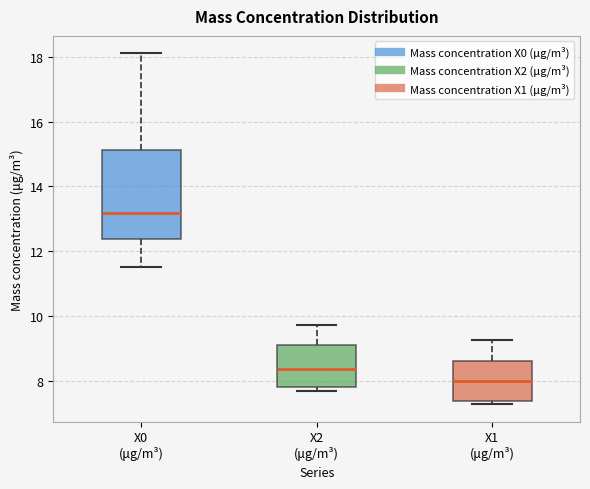

Reading left to right, read every box against the y-axis: the position of its median line, the range the box covers, and the ends of its whiskers. The values are not printed on the chart, so give them approximately, as read against the axis.

X0 (μg/m³): median 13.2, box 12.4 to 15.2, whiskers 11.6 to 18.2
X2 (μg/m³): median 8.4, box 7.8 to 9.2, whiskers 7.6 to 9.8
X1 (μg/m³): median 8.0, box 7.4 to 8.6, whiskers 7.2 to 9.2